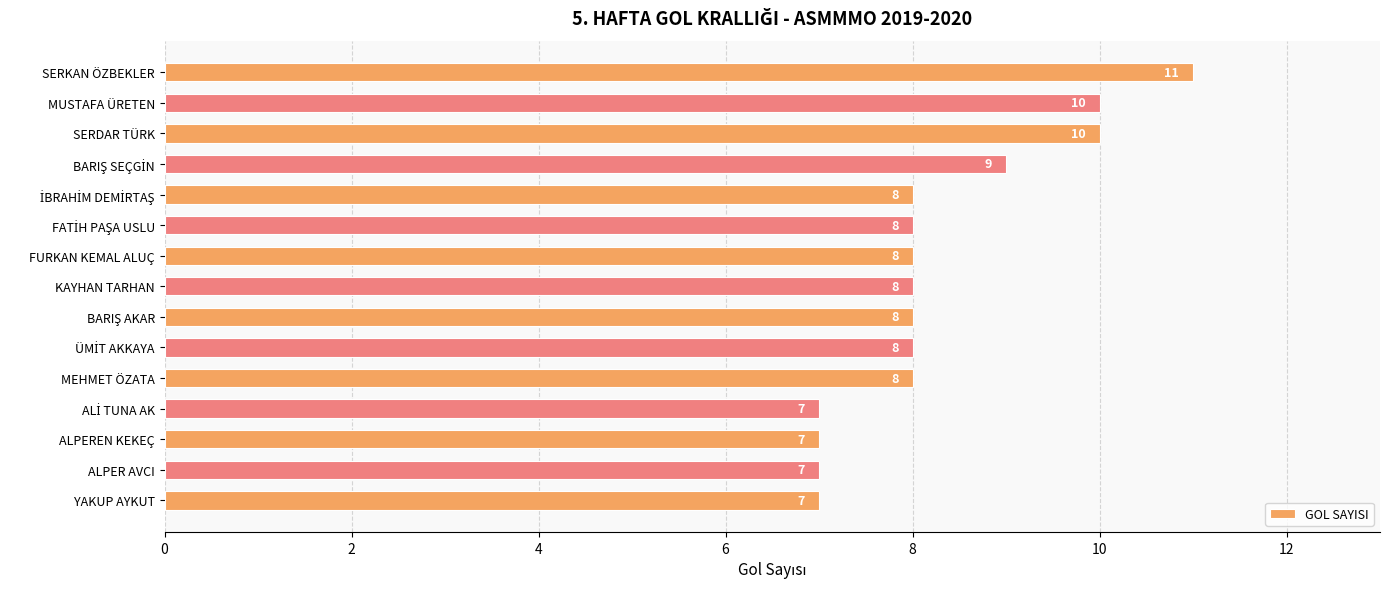

Read the value at ALPER AVCI.

7